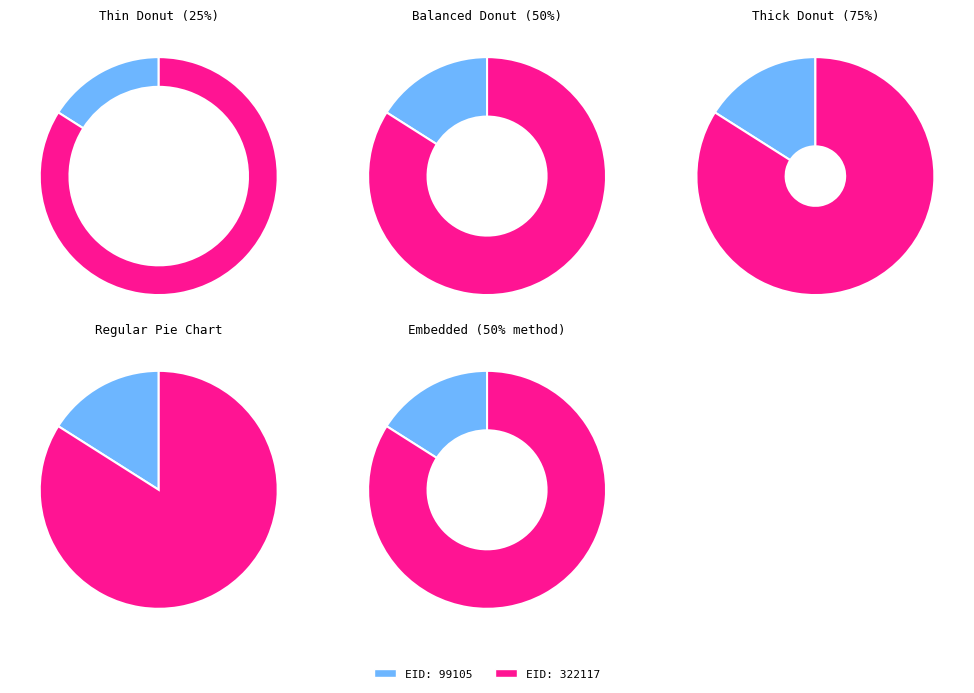

To the nearest percent, what portion does 322117 represent?

84%